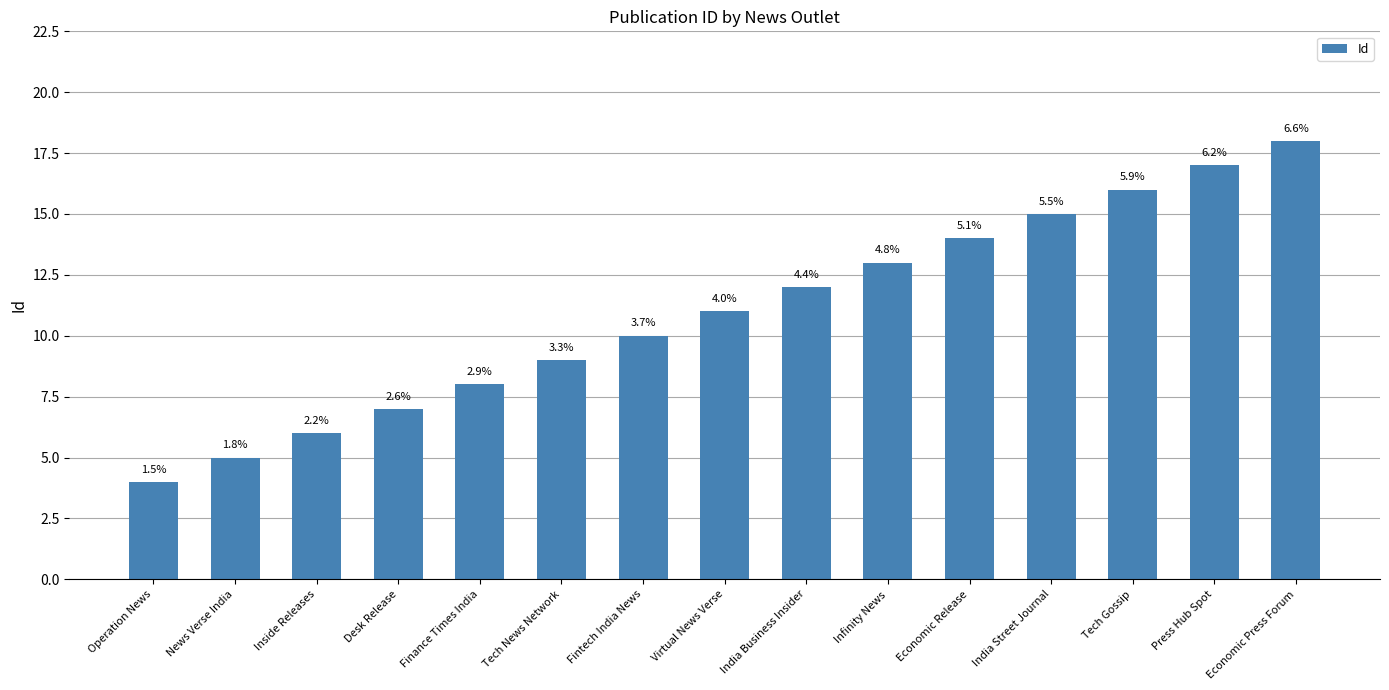

Are the bars horizontal?

No